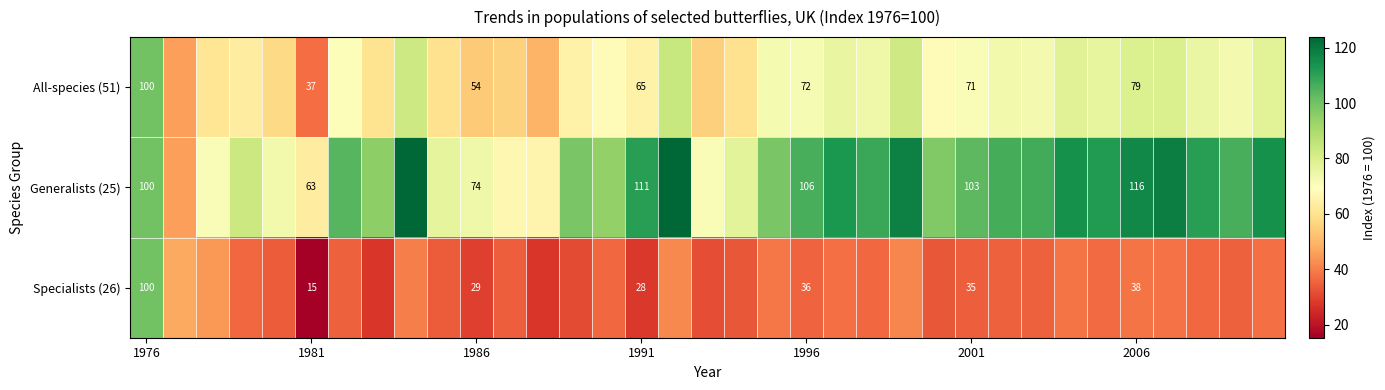

Count the number of categories in the chart.

35